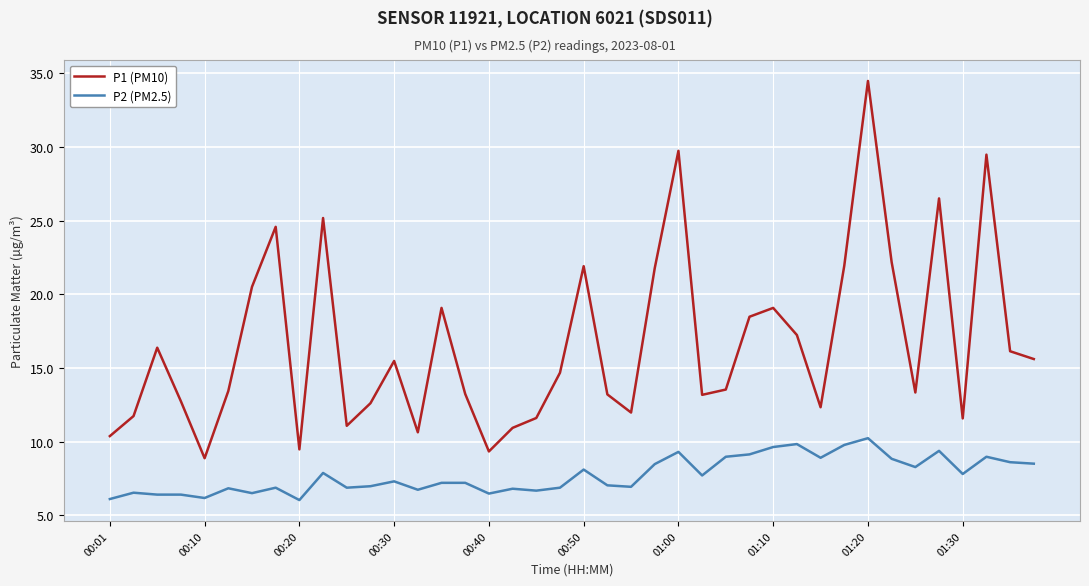

Which series has the widest spread of values?

P1 (PM10)